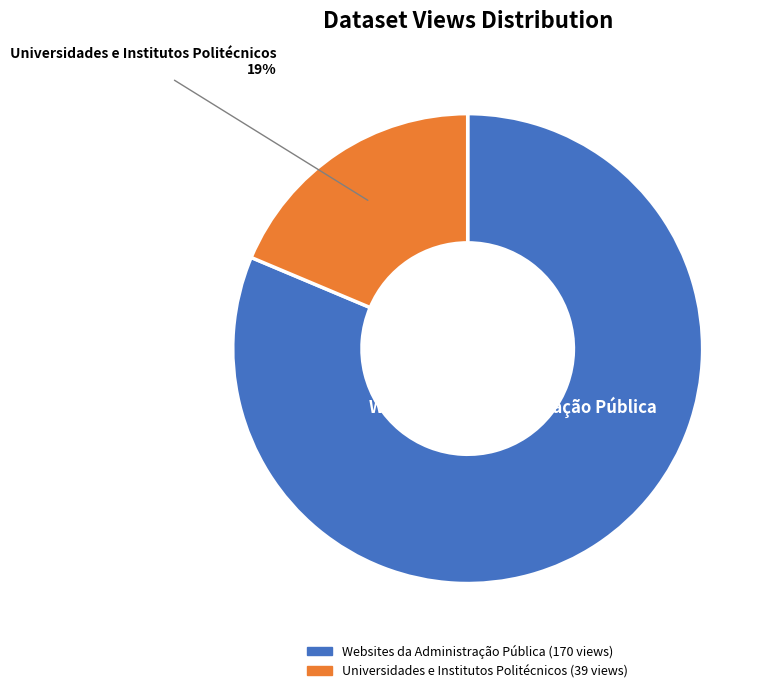

Combined, do Universidades e Institutos Politécnicos and Websites da Administração Pública account for over 50%?

Yes